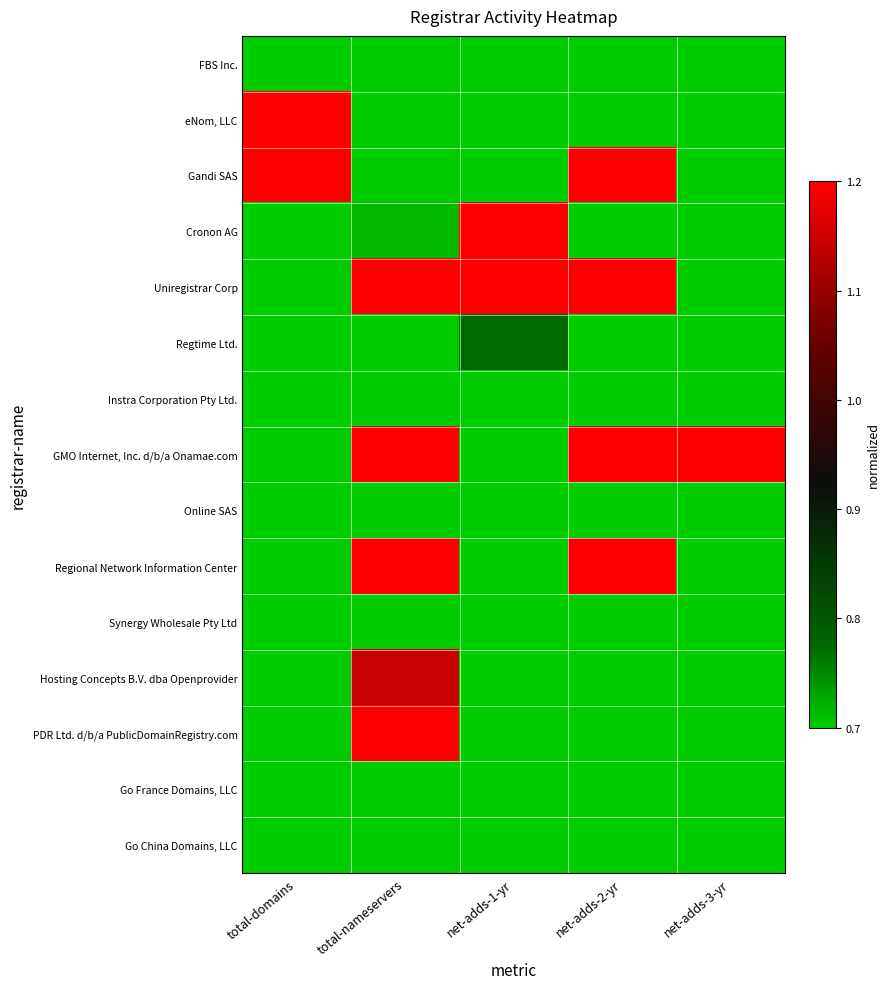

List the series in order of their peak value, highest first.

eNom, LLC, Gandi SAS, Cronon AG, Uniregistrar Corp, GMO Internet, Inc. d/b/a Onamae.com, Regional Network Information Center, PDR Ltd. d/b/a PublicDomainRegistry.com, Hosting Concepts B.V. dba Openprovider, Regtime Ltd., FBS Inc., Instra Corporation Pty Ltd., Online SAS, Synergy Wholesale Pty Ltd, Go France Domains, LLC, Go China Domains, LLC